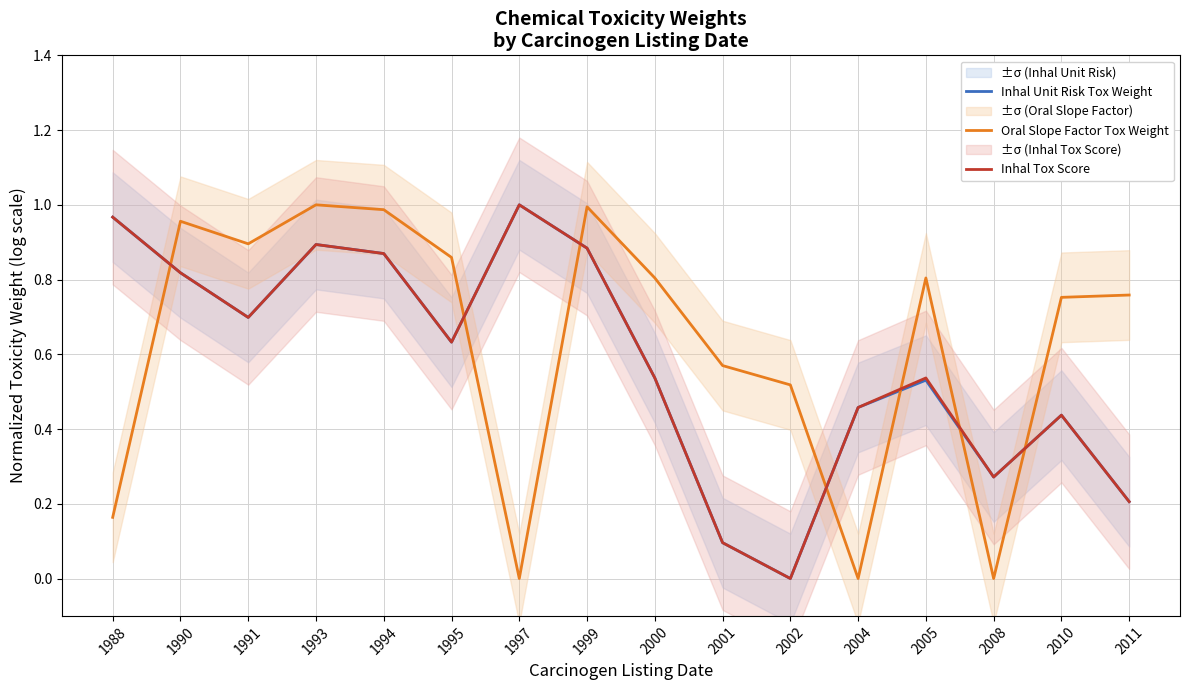

Which category has the lowest value in the Inhal Unit Risk Tox Weight series?

2002